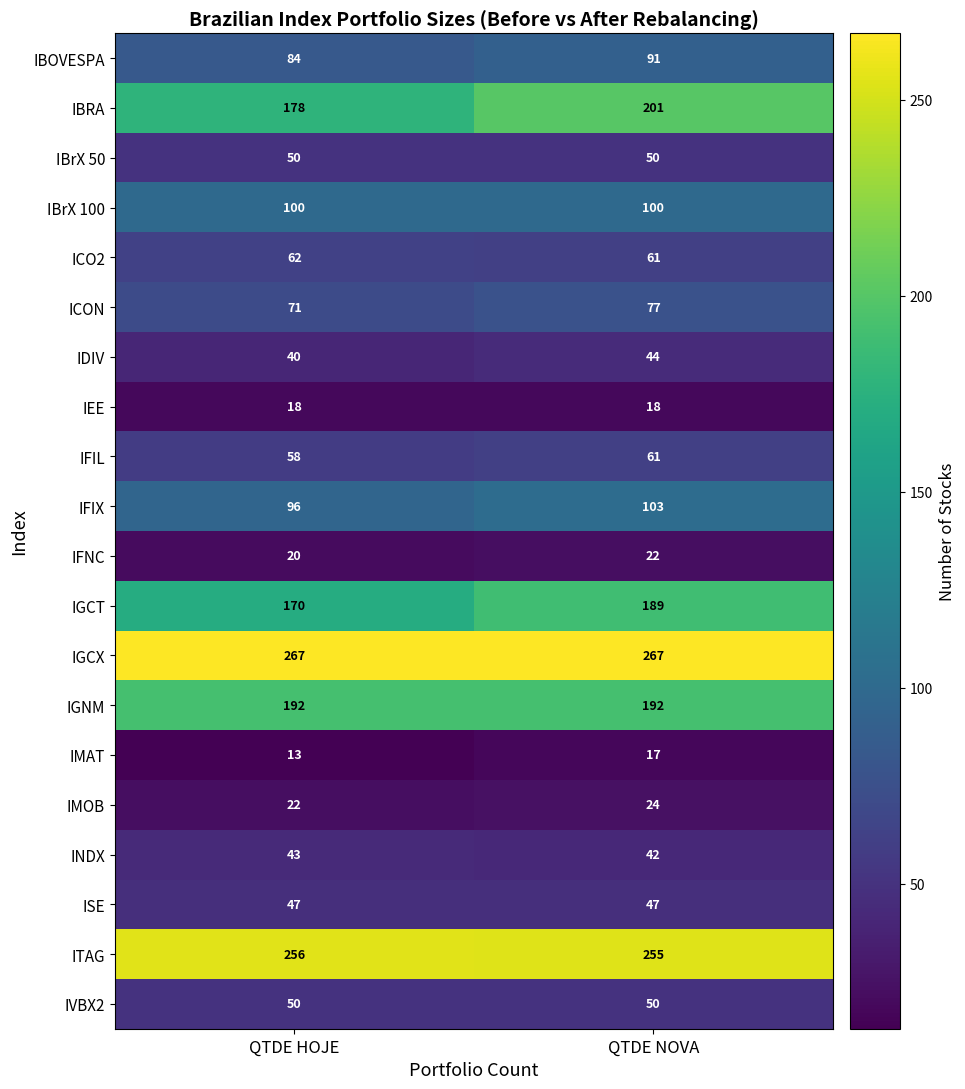

At how many categories does at least one series exceed 177?

2